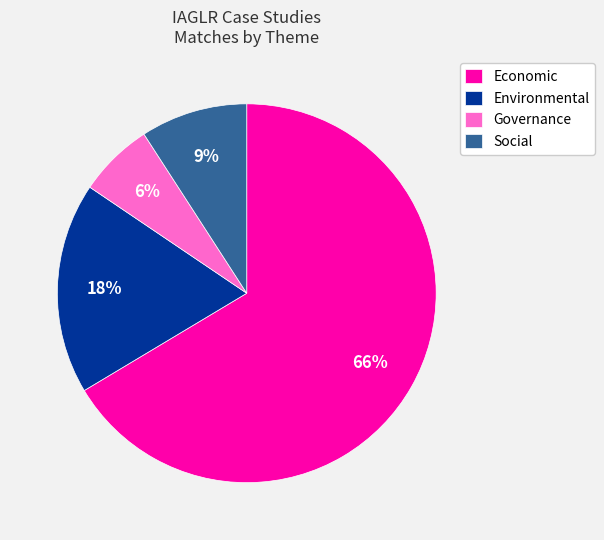

How many slices are in this pie chart?

4